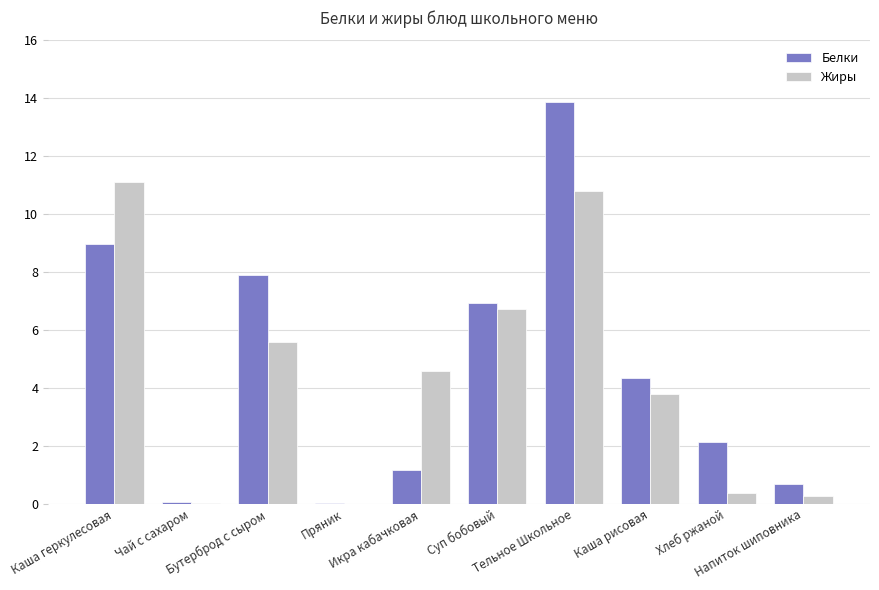

What is the sum of all Белки values?

46.2